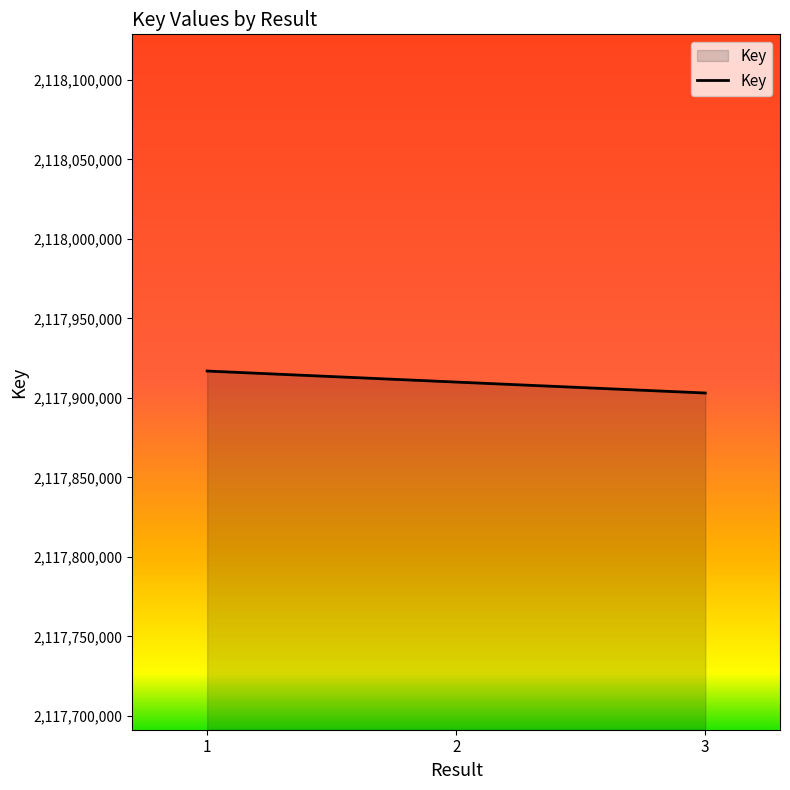

What is the difference between the maximum and minimum values?

13814